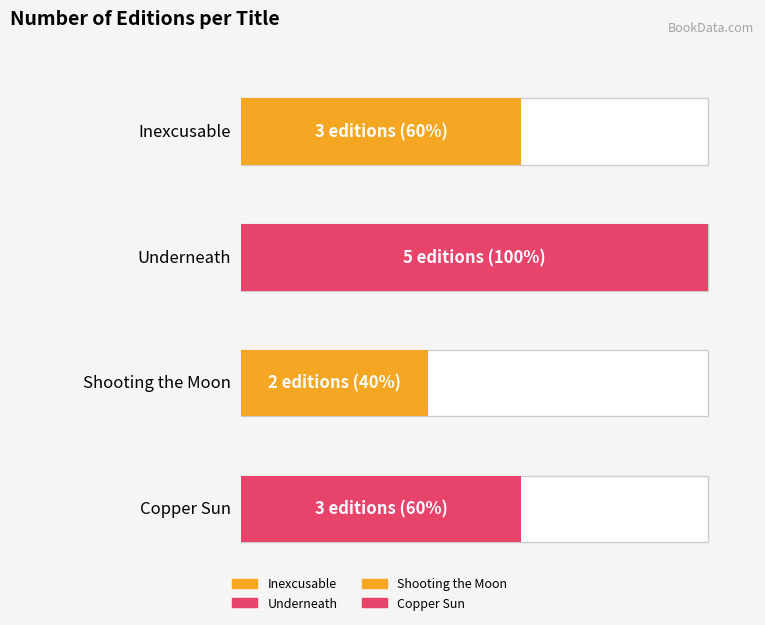

What position from the left is Copper Sun?

4